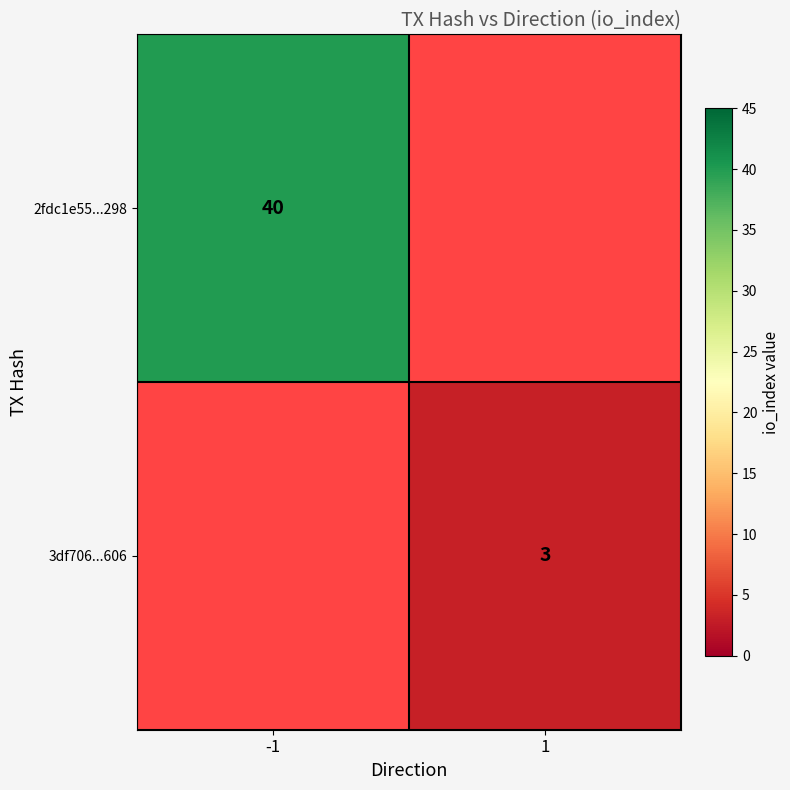

Is it true that 2fdc1e55...298 equals 64 at -1?

False